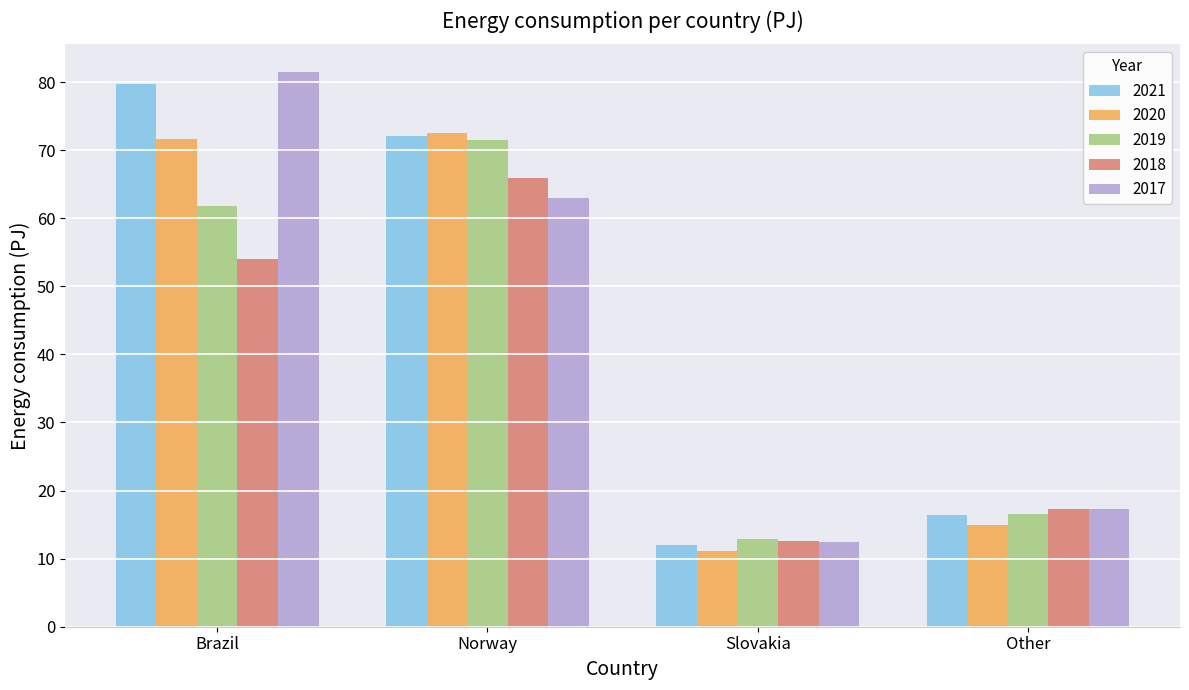

How many values in the 2021 series are below 72?

2